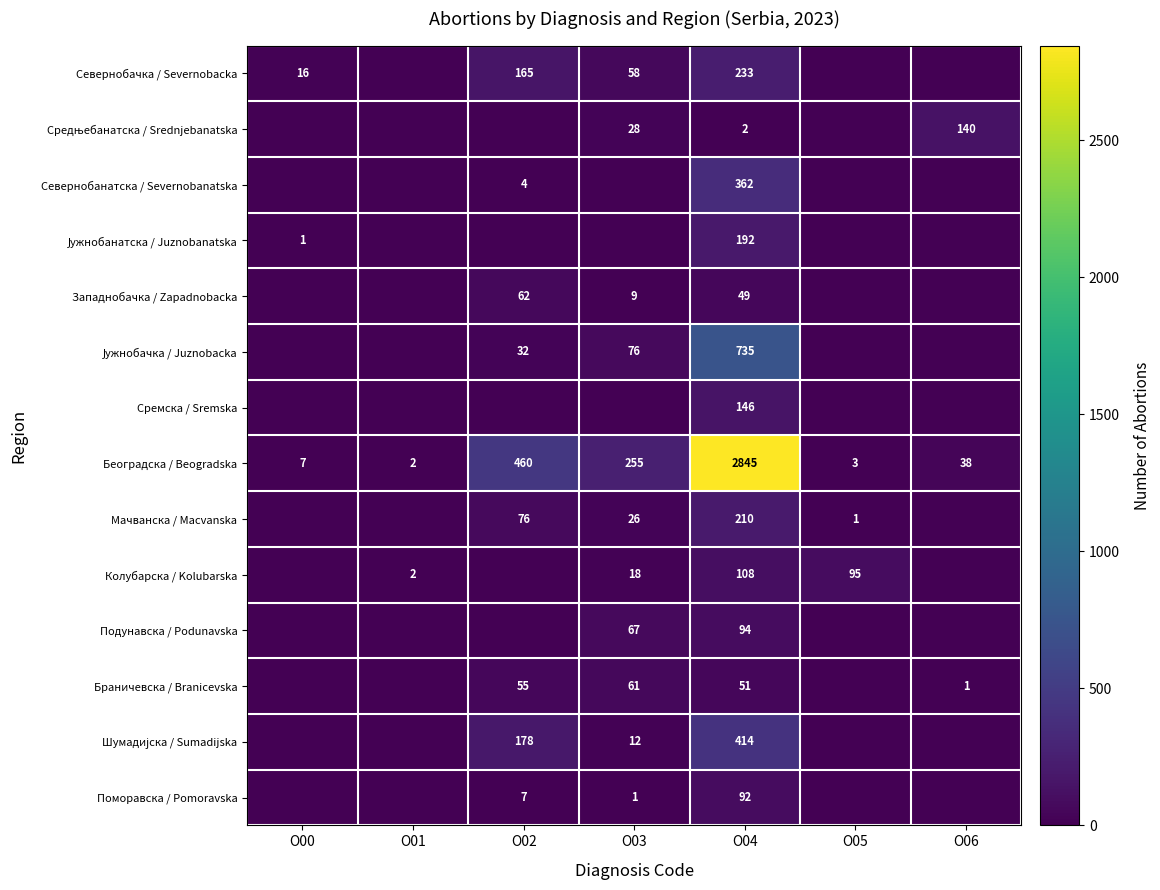

The Браничевска / Branicevska series shows 51 at О04. True or false?

True